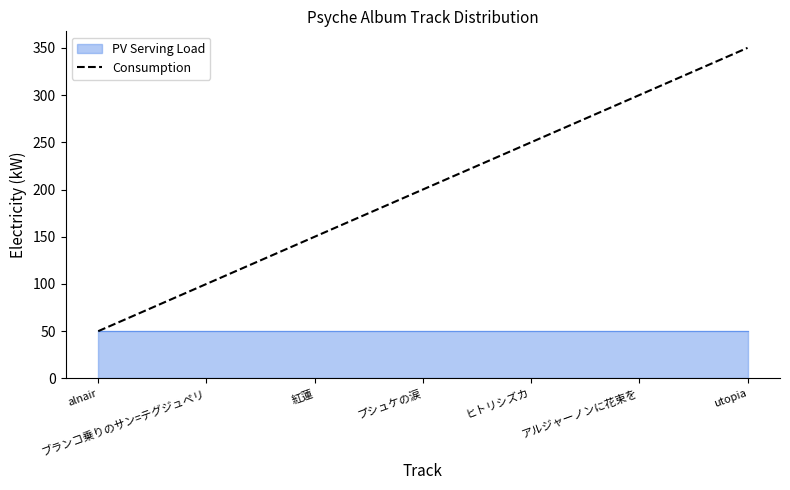

Where does the data first go above 200?

ヒトリシズカ